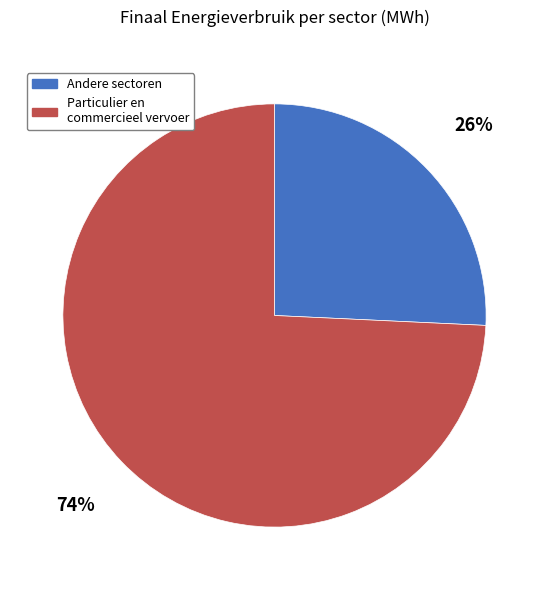

To the nearest percent, what is the average slice percentage?

50%